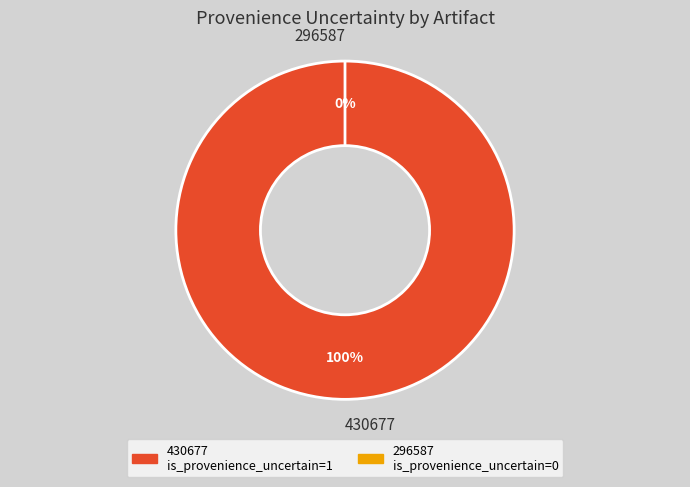

Is it true that 296587 is 14% of the pie?

False